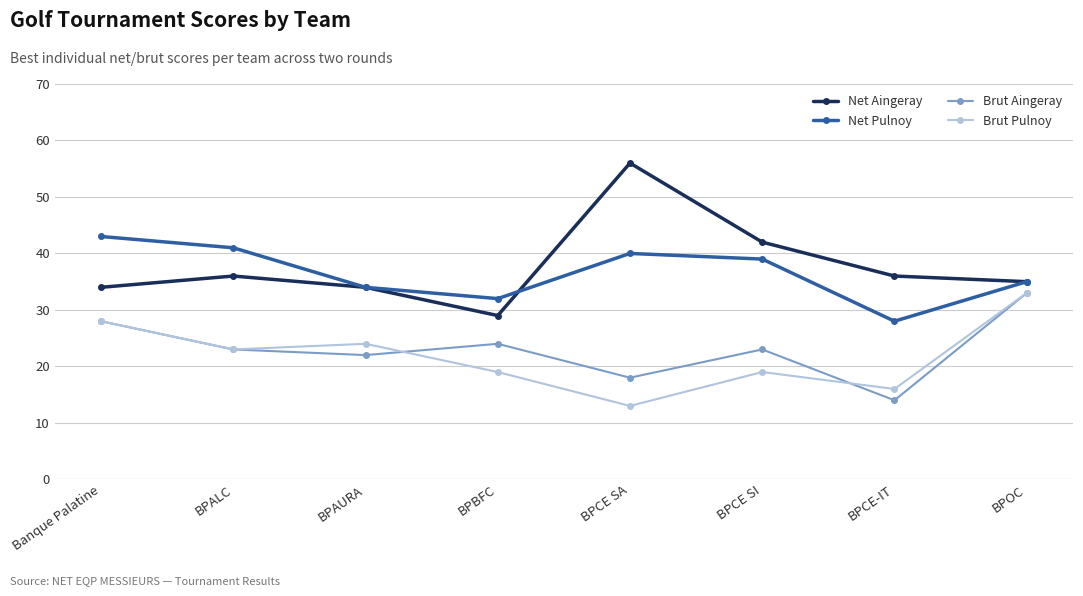

What is the label of the 5th point from the right?

BPBFC